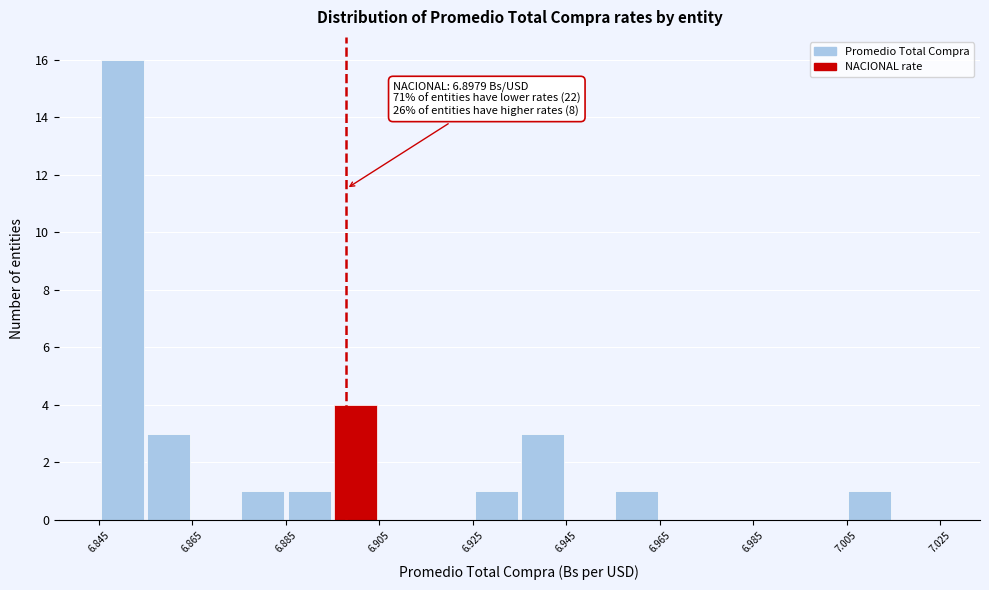

Over which range of the x-axis is the bar tallest?

6.845 to 6.855